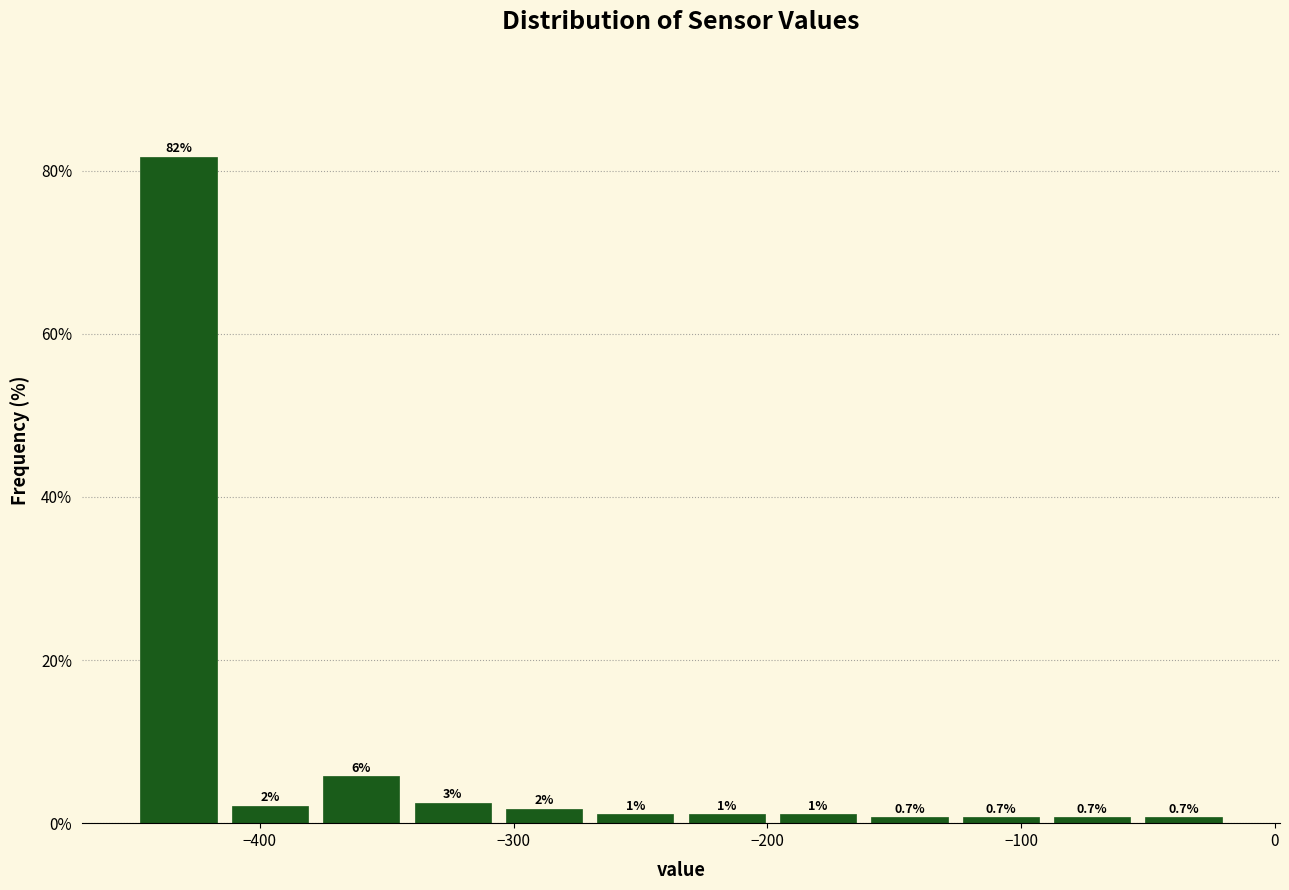

Around what value on the x-axis is the tallest bar? Give the approximate position of its centre, as read against the axis.

-430